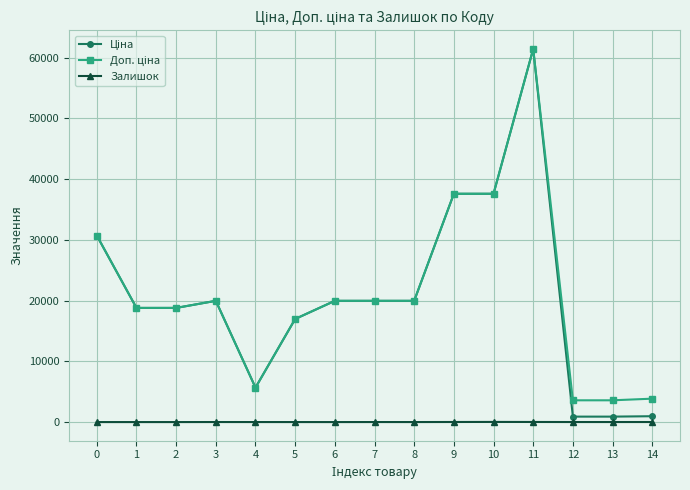

True or false: Залишок has more than 1 points higher than both neighbors.

True